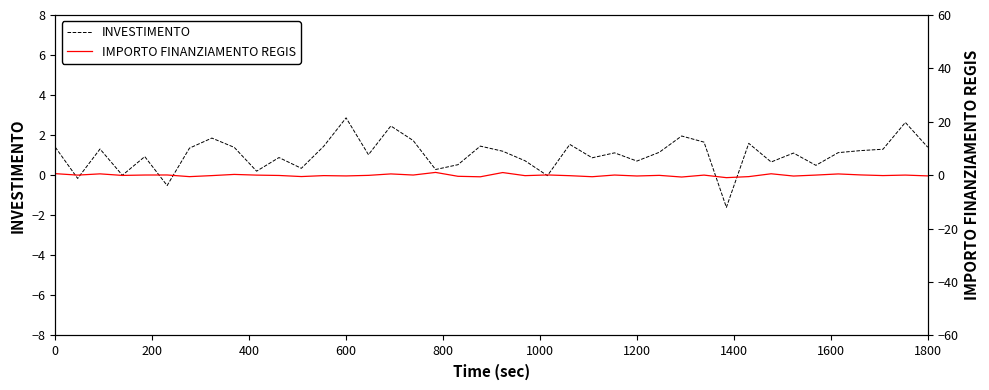

What is the difference between the maximum and minimum values in the IMPORTO FINANZIAMENTO REGIS series?

2.0